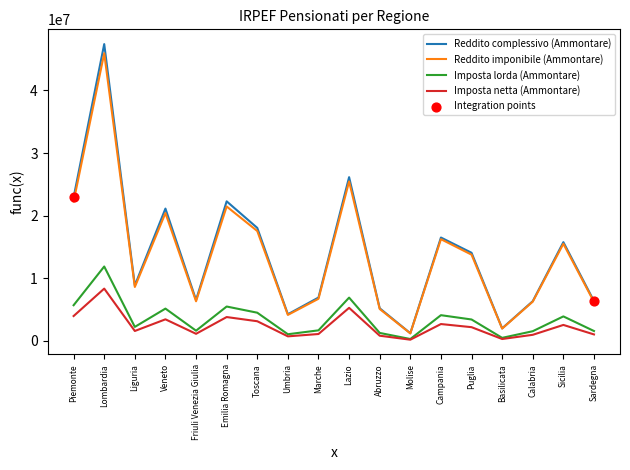

What is the difference between the highest and lowest values at Piemonte?

18960115